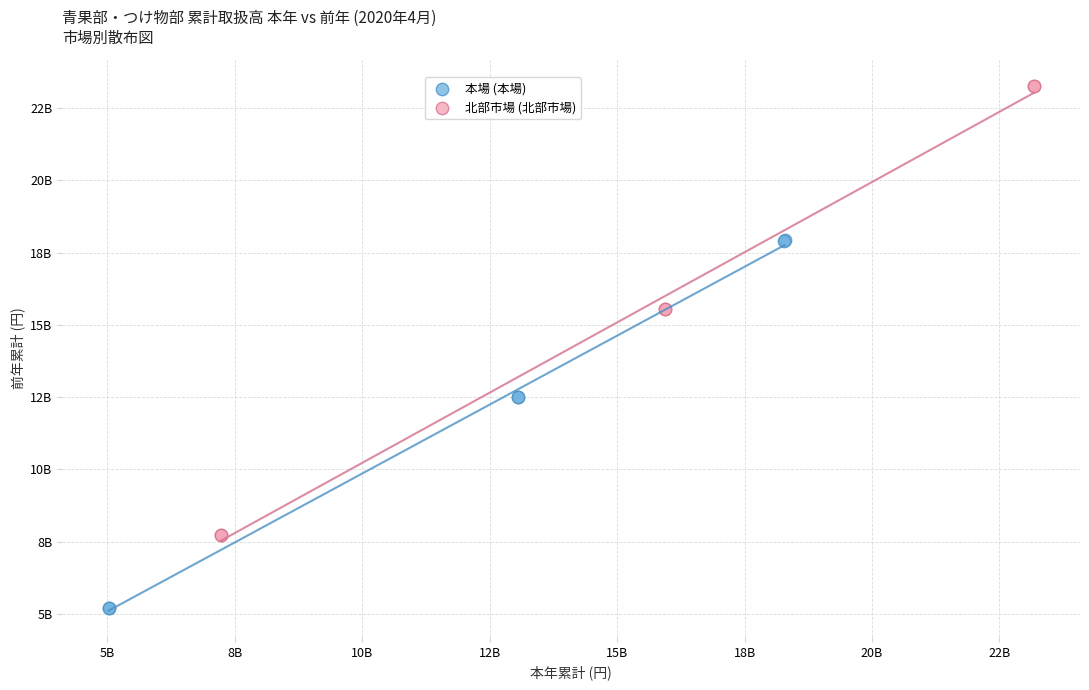

What are all the series names shown in the legend?

本場 (本場), 北部市場 (北部市場)